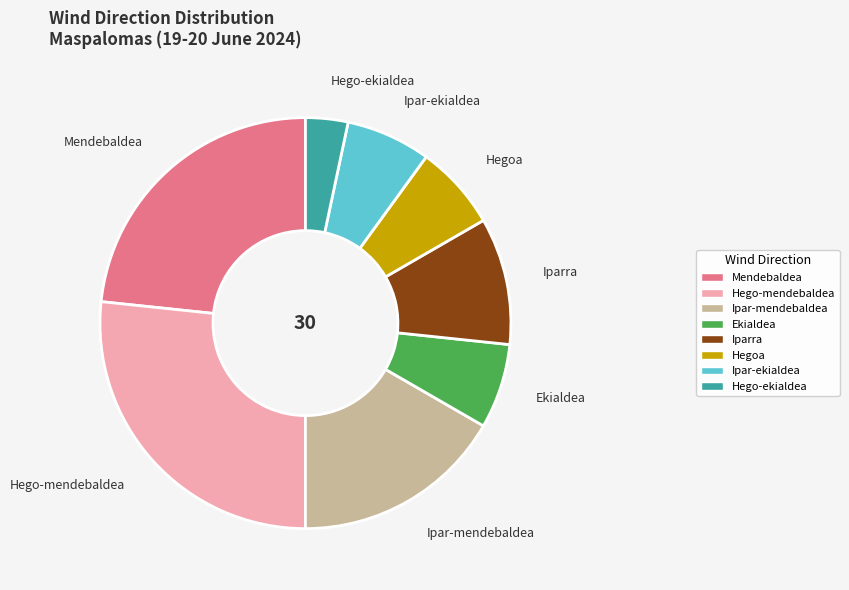

Does any single category account for the majority?

No